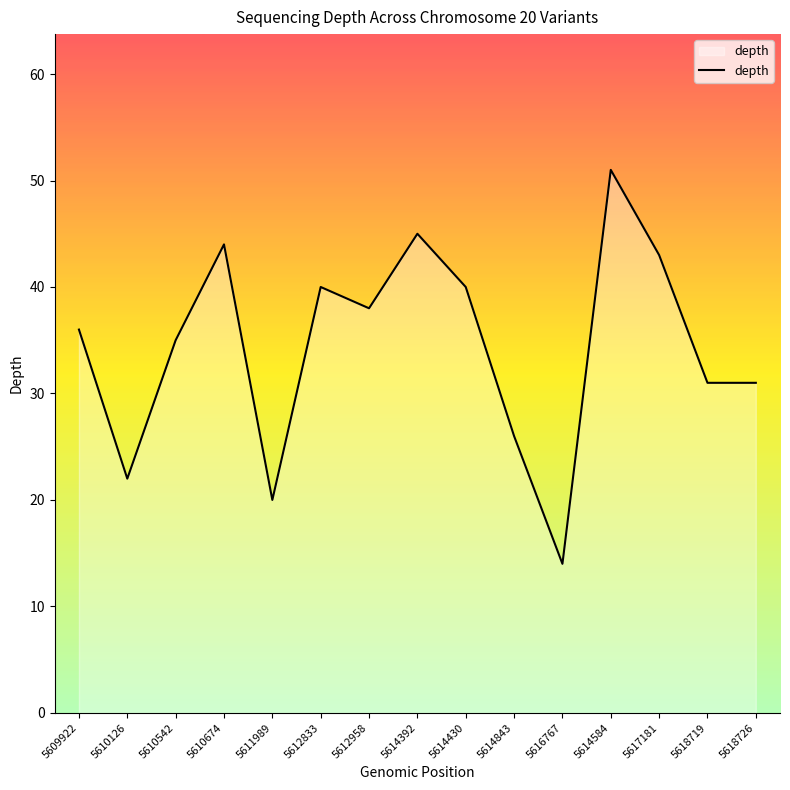

Where is the first local maximum?

5610674